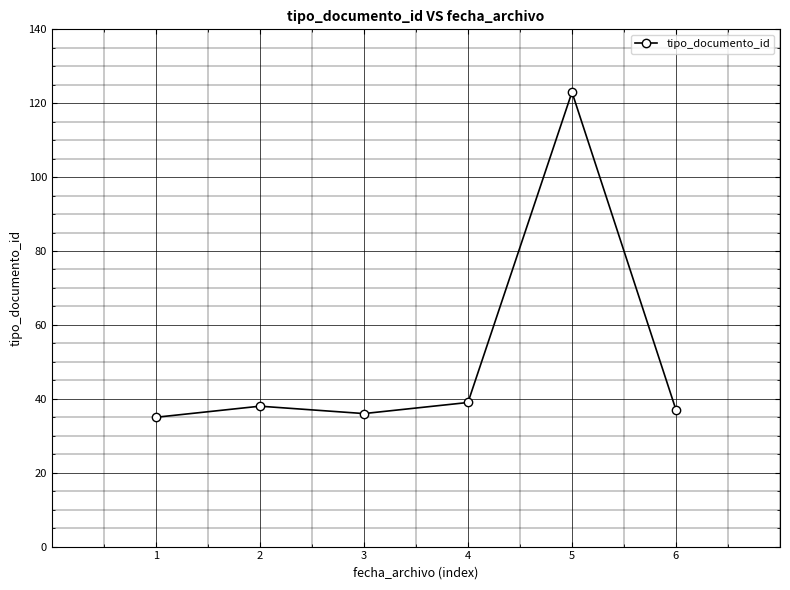

How many data points are less than 38?

3